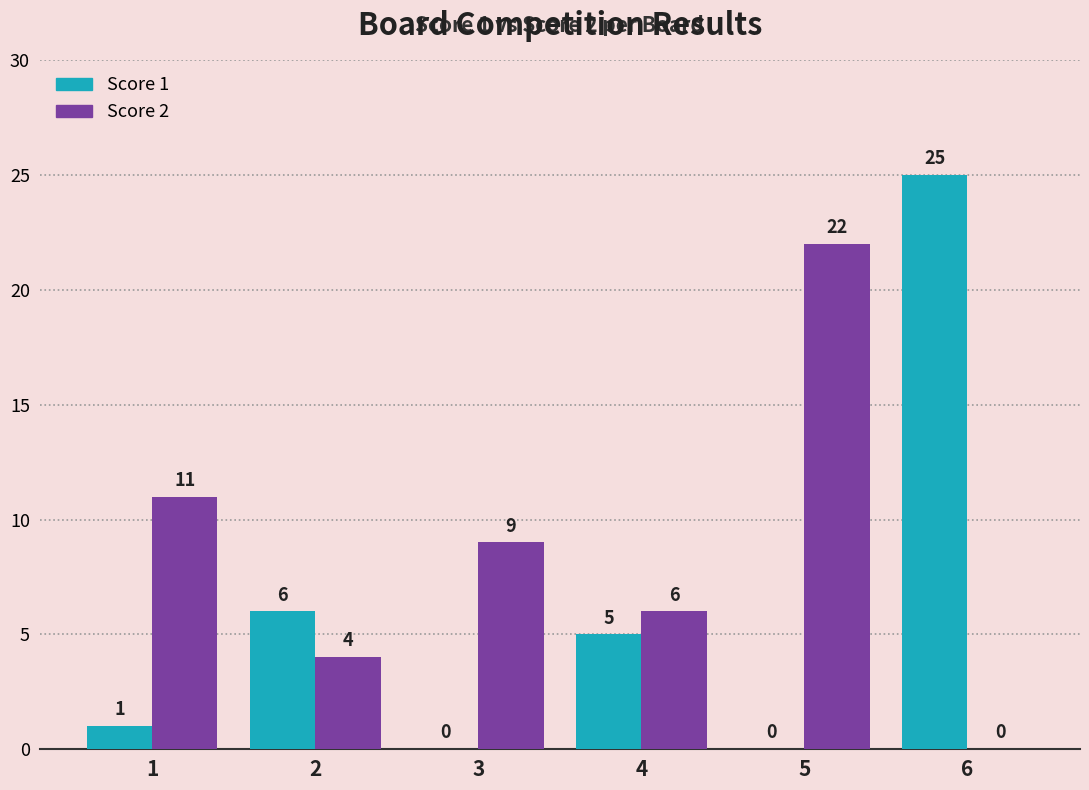

How many groups of bars are there?

6